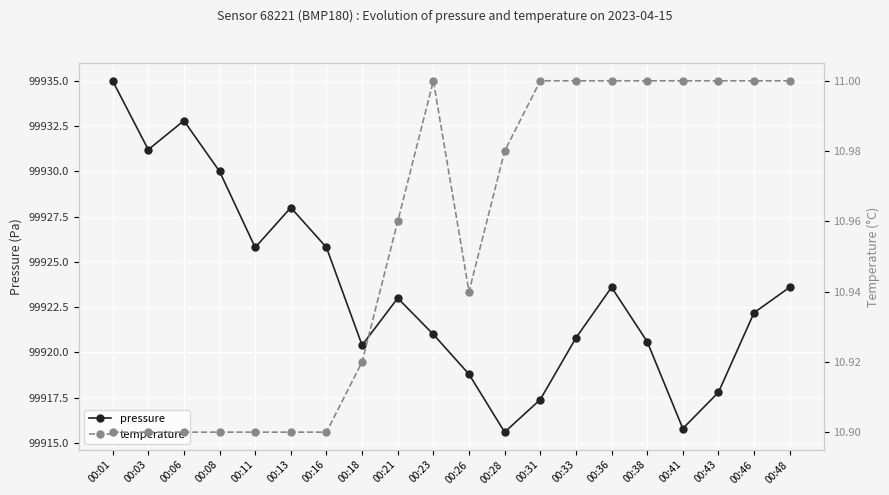

What is the value of the temperature point at the 11th from the left?

10.9